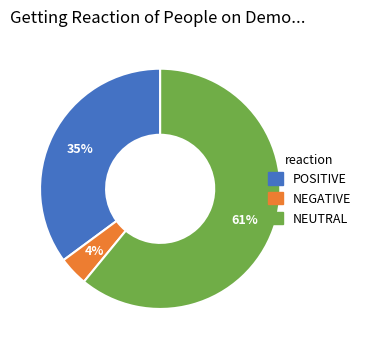

To the nearest percent, what is the average slice percentage?

33%